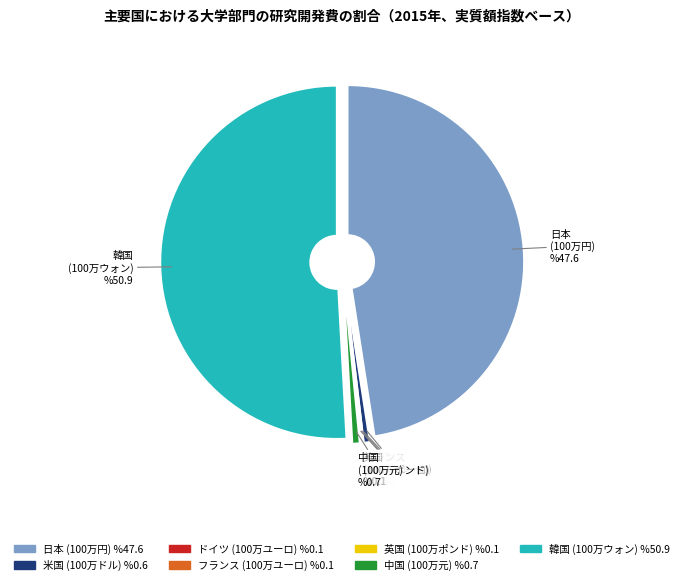

Which category has the biggest portion of the pie?

韓国